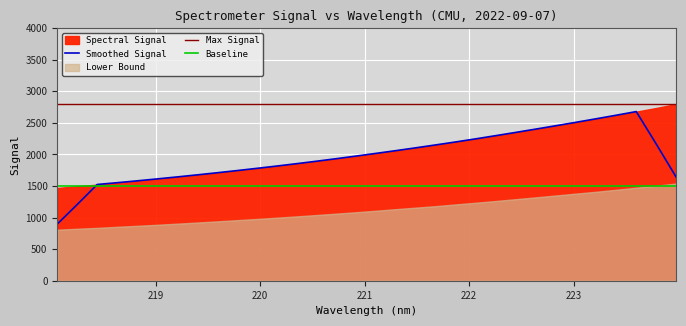

How many data points does each series have?

32